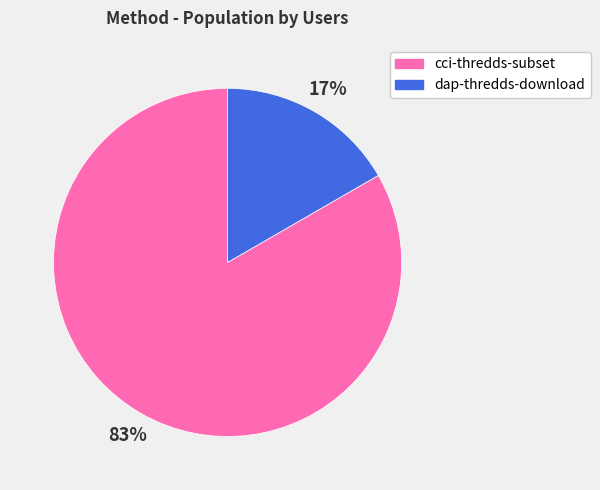

Count the number of slices in the pie.

2